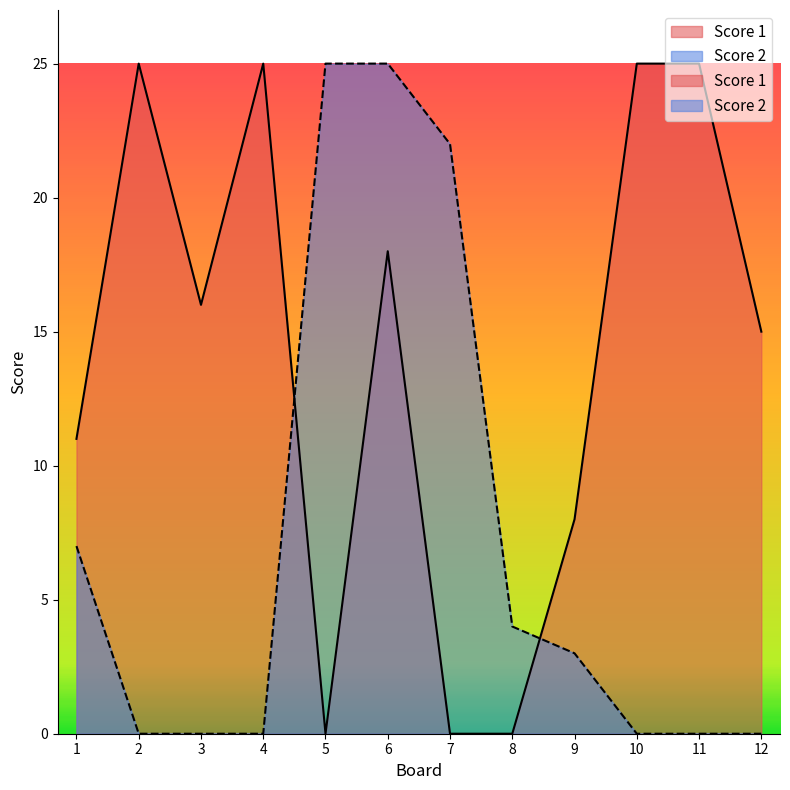

Rank the series at 3 from highest to lowest value.

Score 1, Score 2